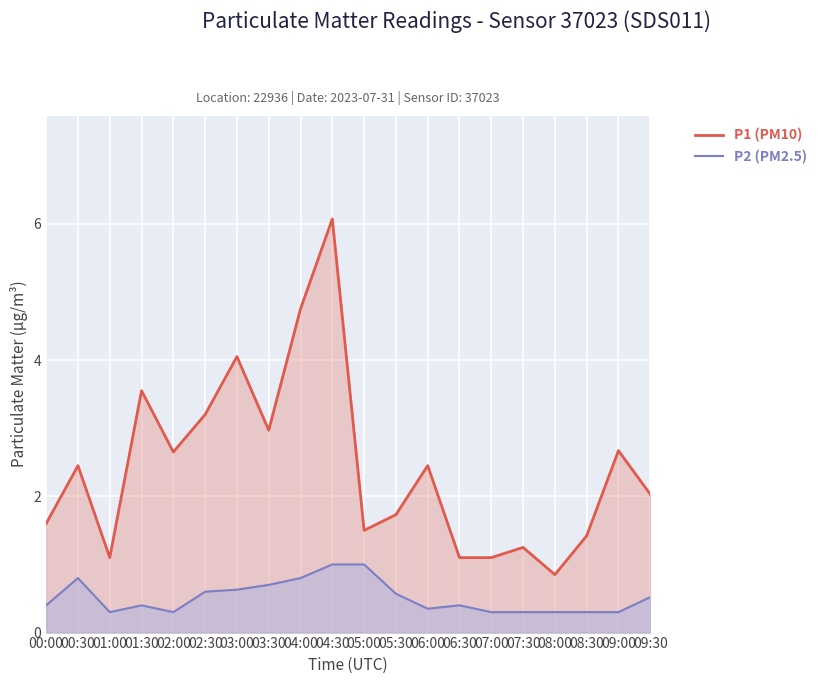

True or false: P1 (PM10) has a value of 2.7 at 09:00.

True